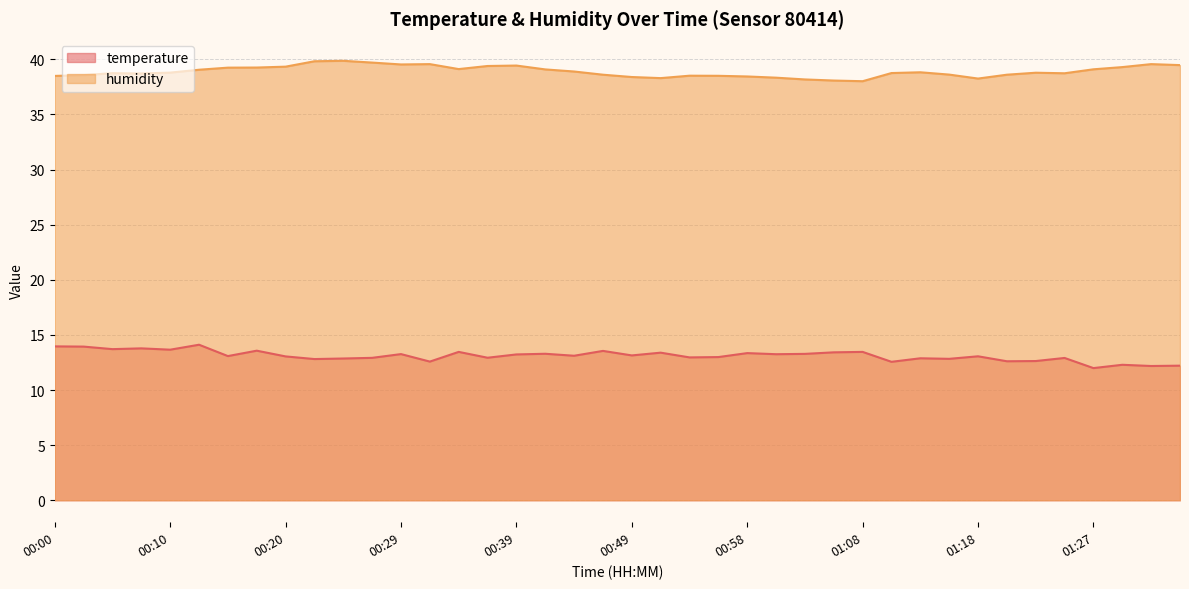

Is the value of humidity at 01:08 greater than the value of temperature at 00:34?

Yes